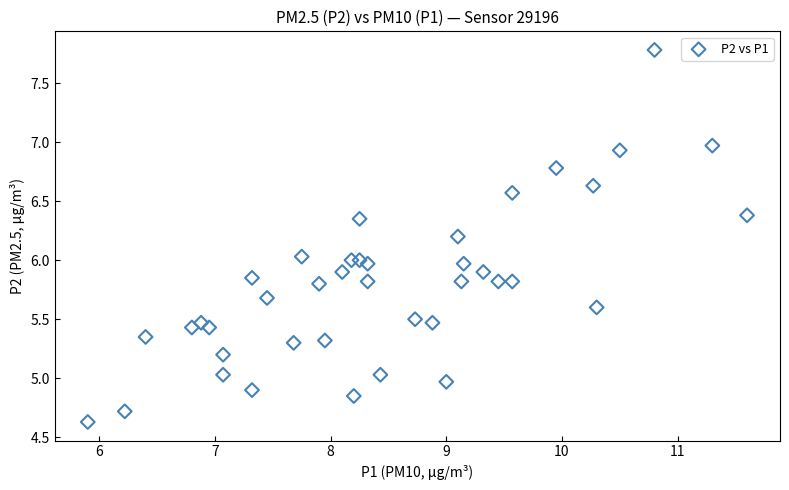

What is the range of X values (max minus min)?

5.7